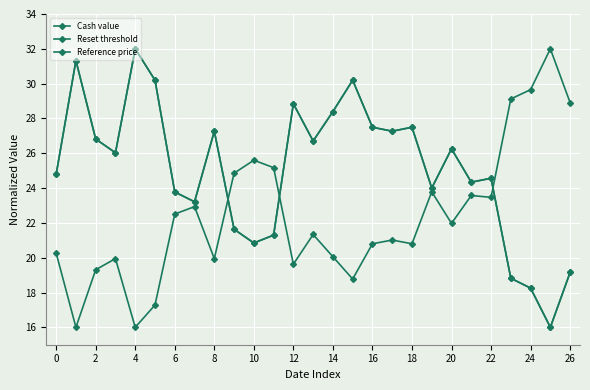

Is this an area chart (filled region under the line)?

No